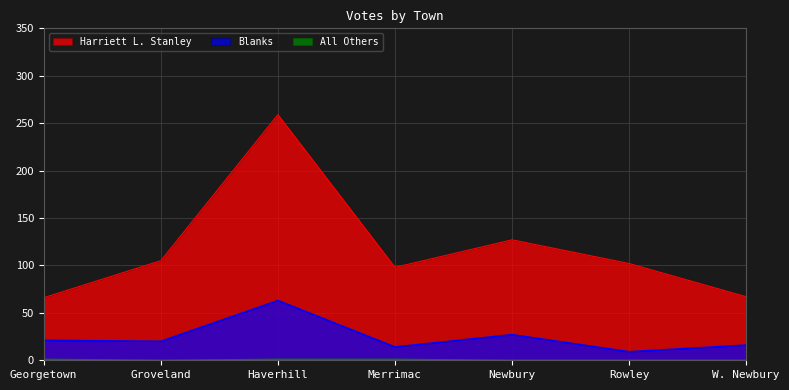

Which category has the highest value across all series?

Haverhill